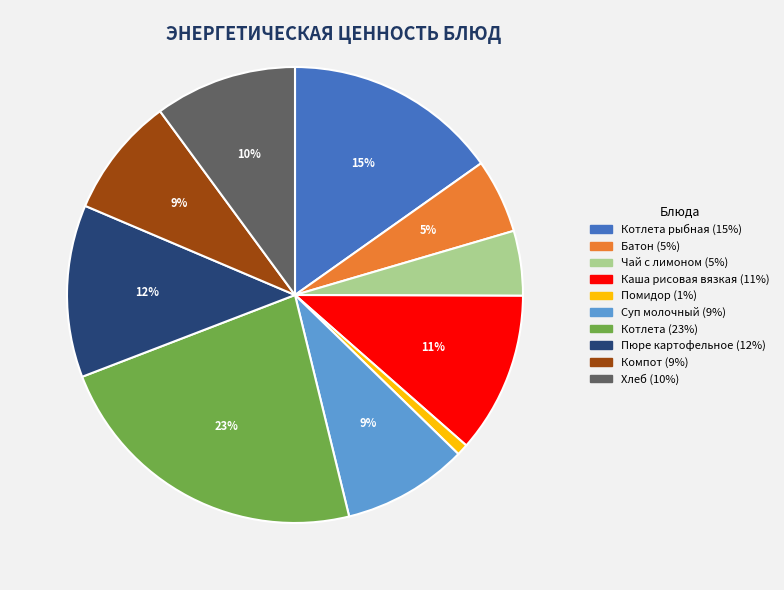

What is the total percentage of Чай с лимоном and Каша рисовая вязкая?

16.0%